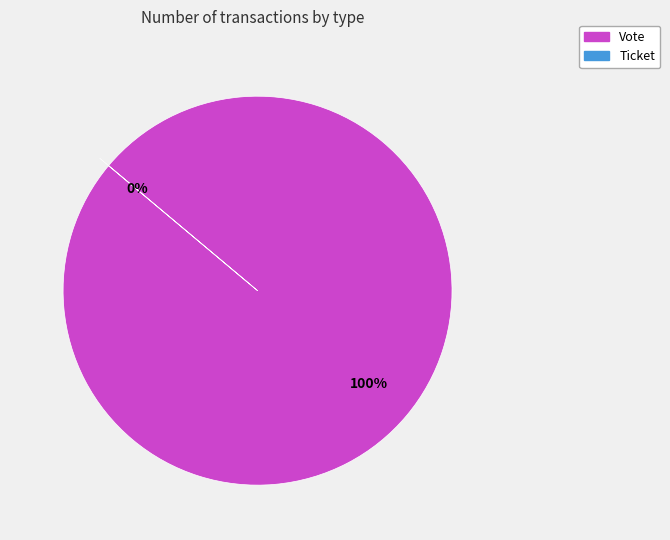

Which category has the smallest portion of the pie?

Ticket